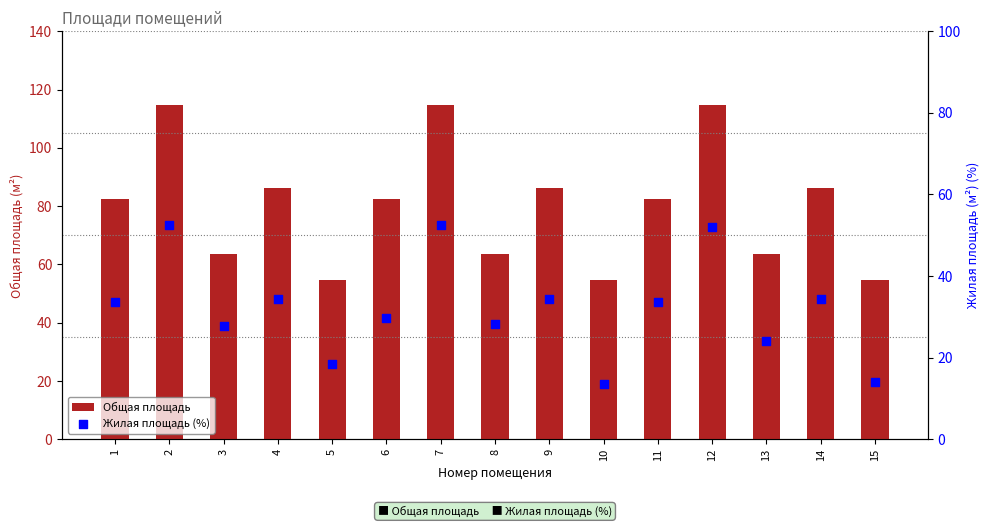

What are all the series names shown in the legend?

Общая площадь, Жилая площадь (%)